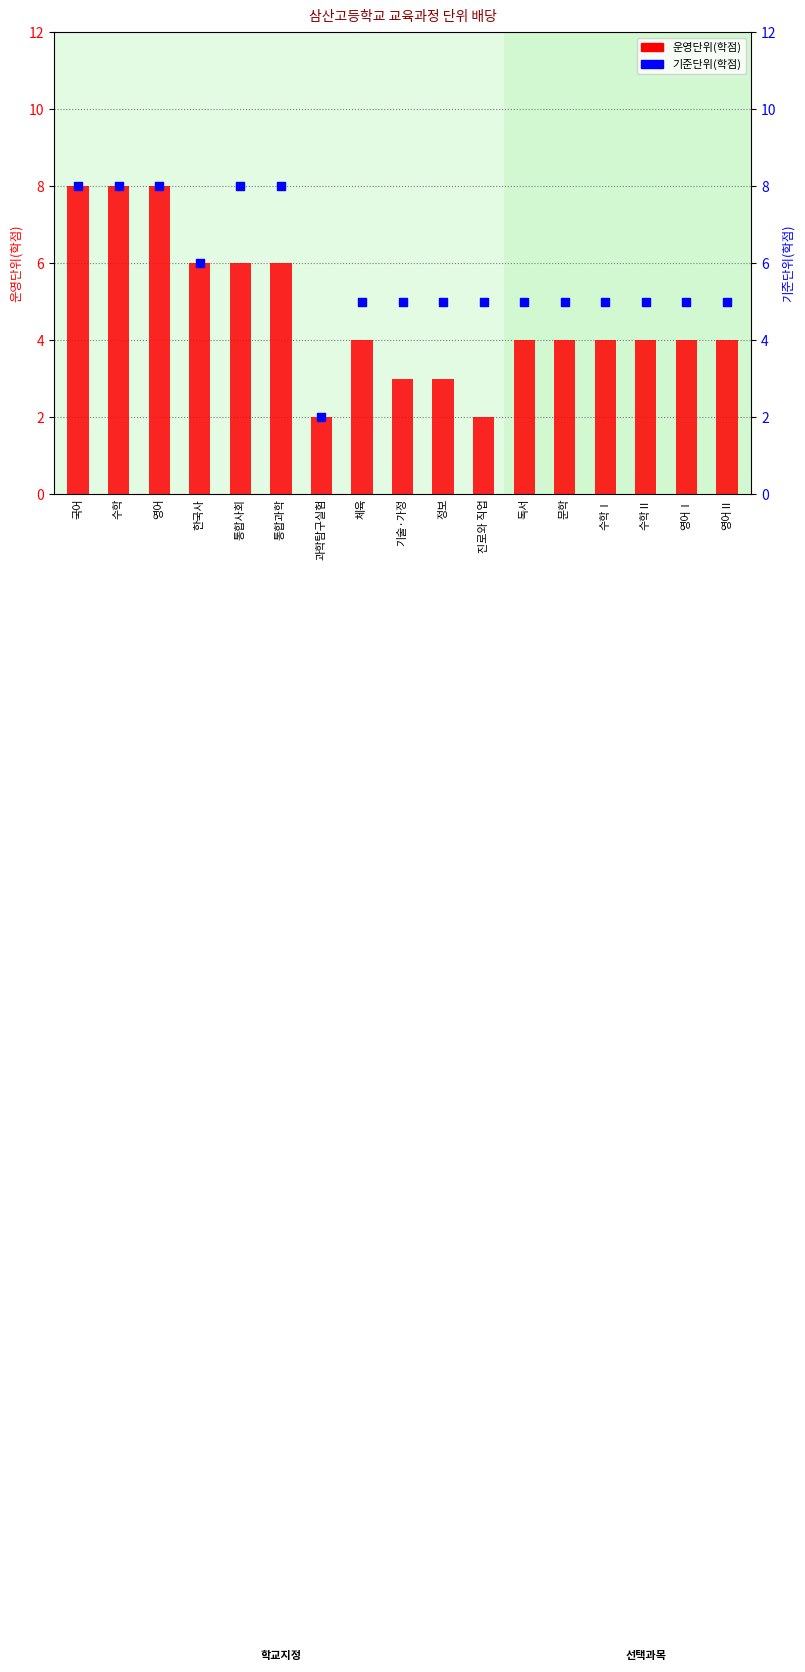

Which series reaches the minimum Y coordinate?

운영단위(학점)